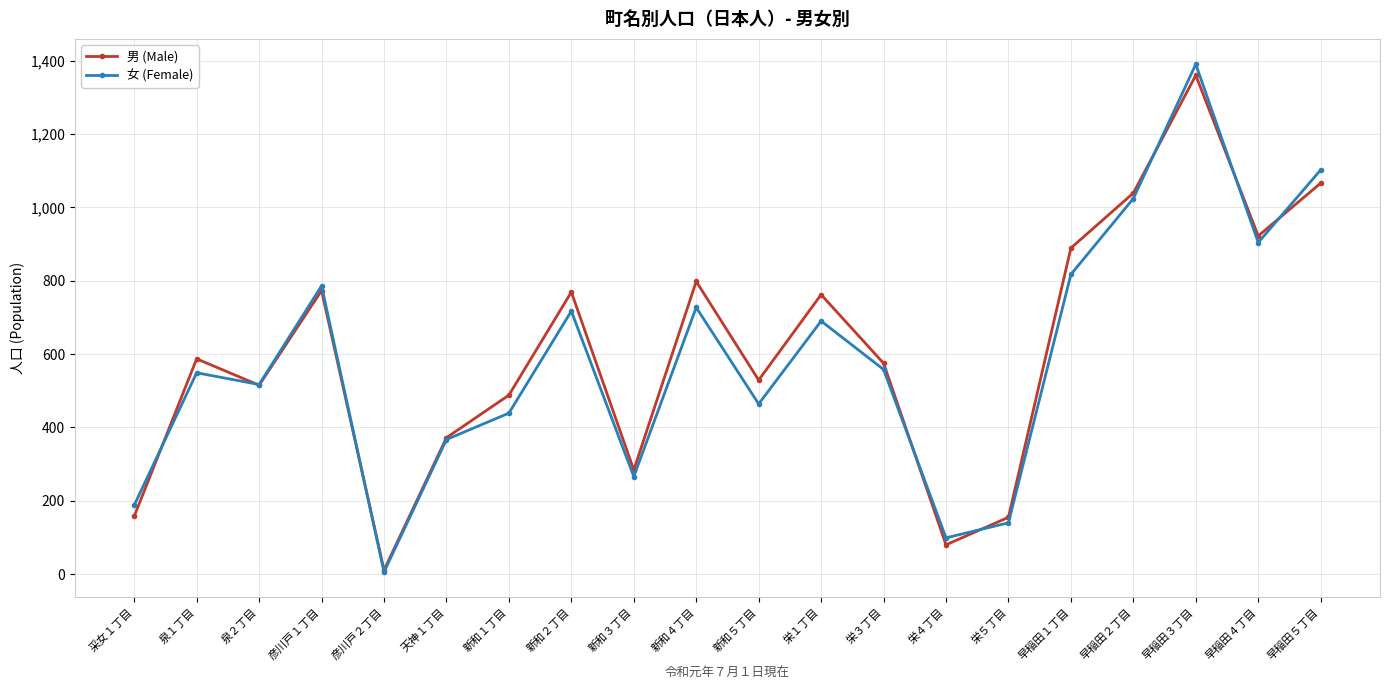

Does the chart display data point markers on the line(s)?

Yes